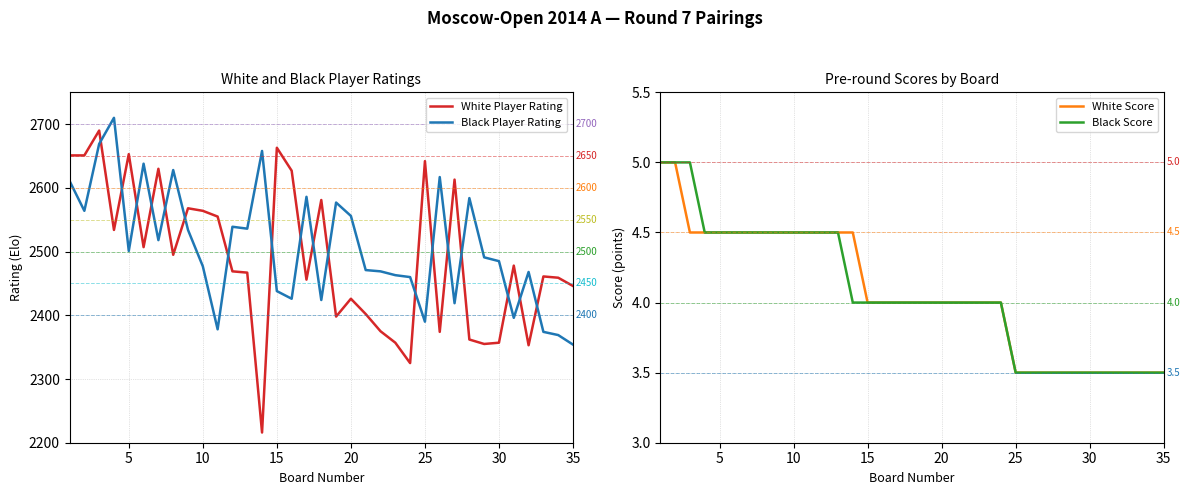

What is the minimum value for White Player Rating?

2216